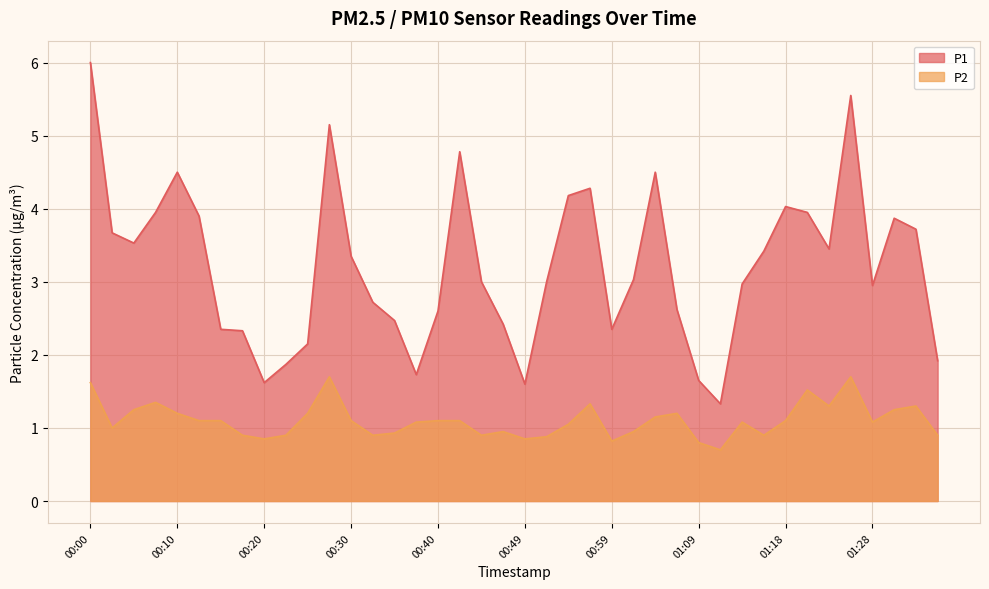

True or false: P1 has more than 0 interior local peaks.

True